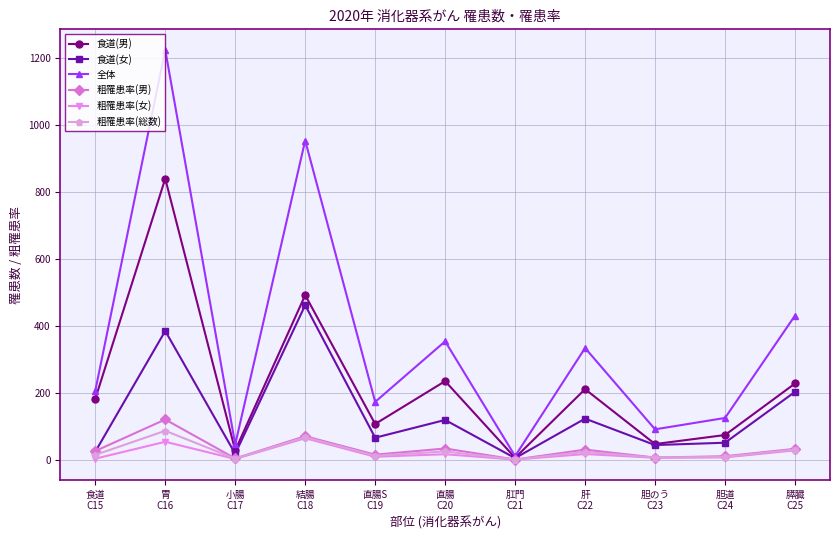

Which category has the highest value across all series?

胃
C16